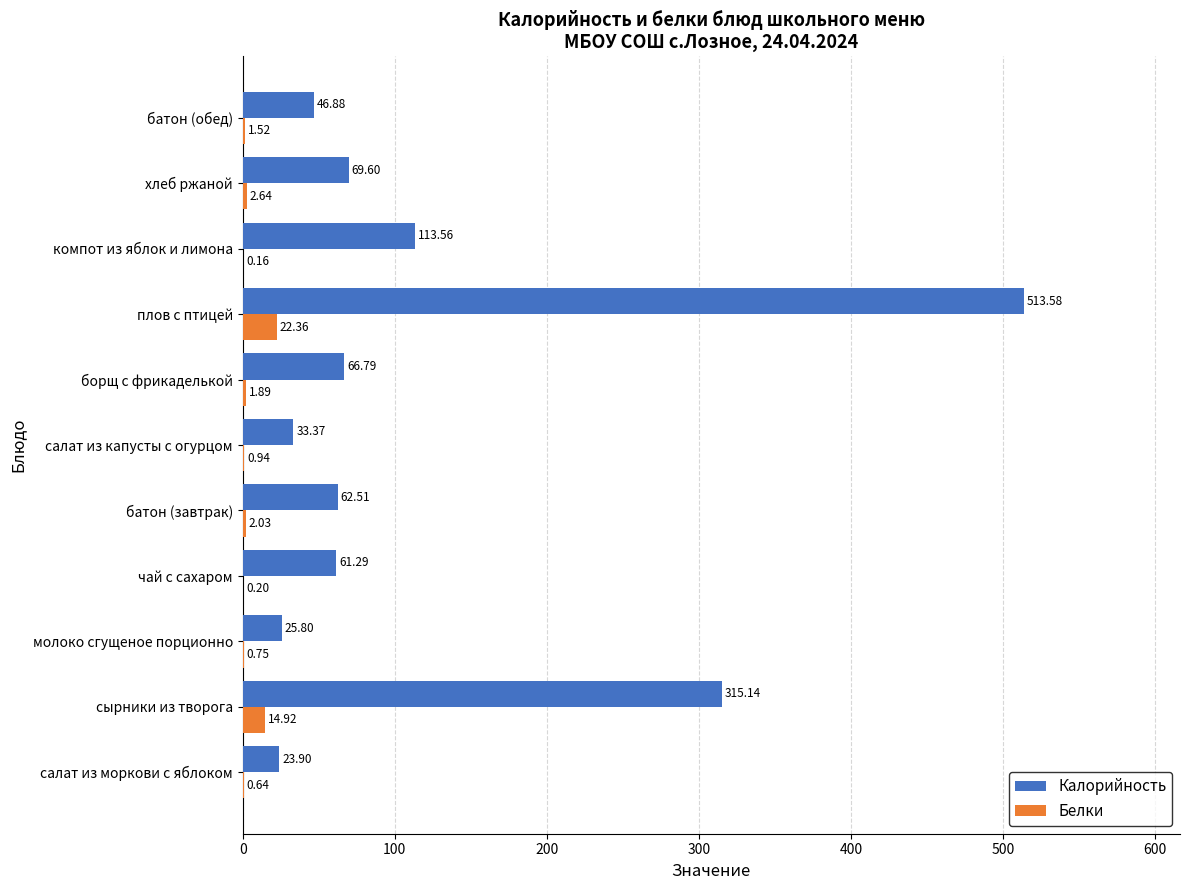

Between борщ с фрикаделькой and компот из яблок и лимона, which series saw the biggest shift?

Калорийность